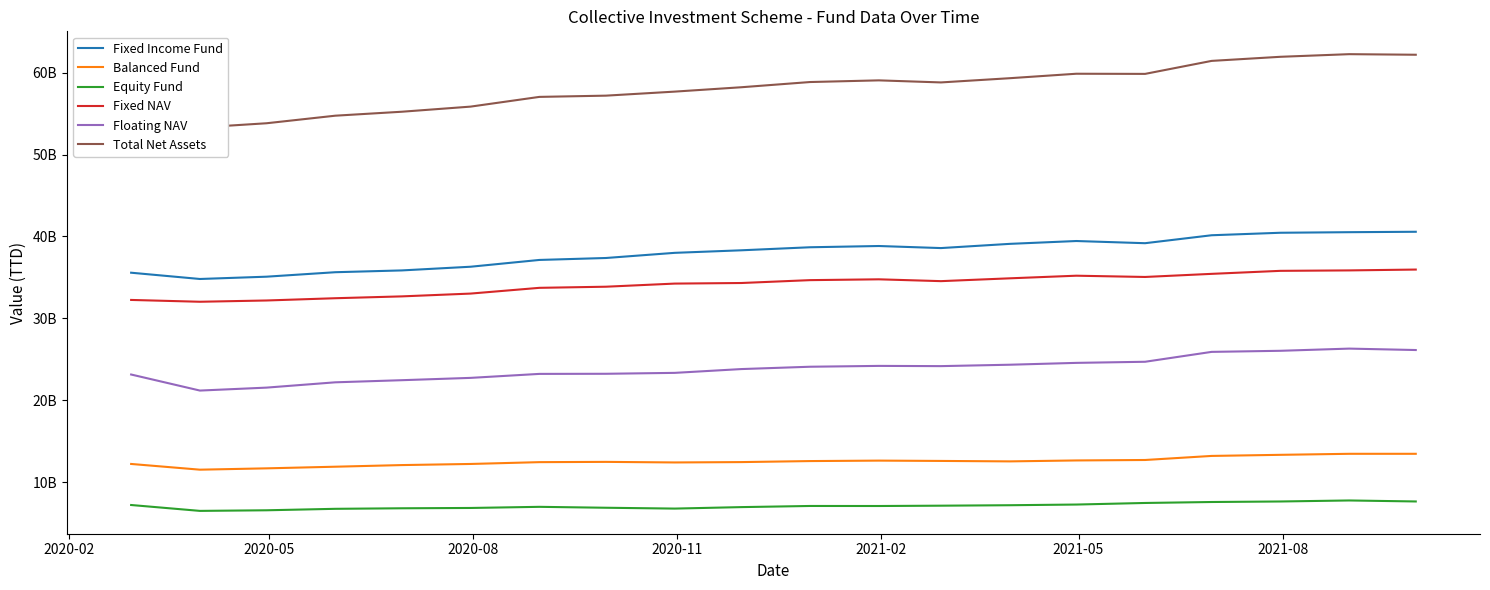

What is the minimum value for Equity Fund?

6503255674.7